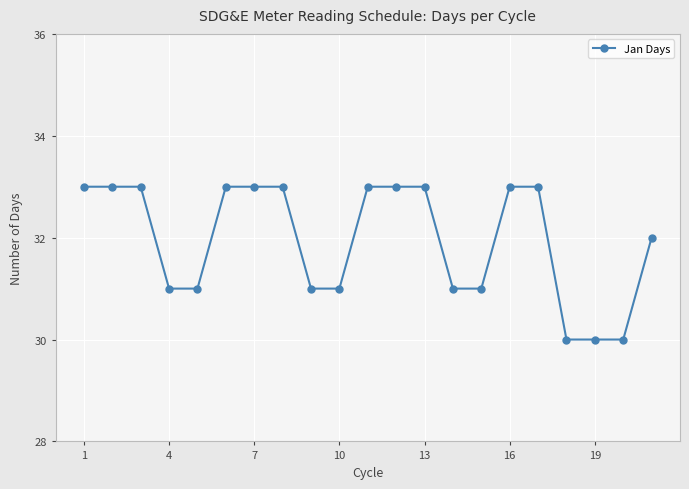

What is the minimum value shown in the chart?

30